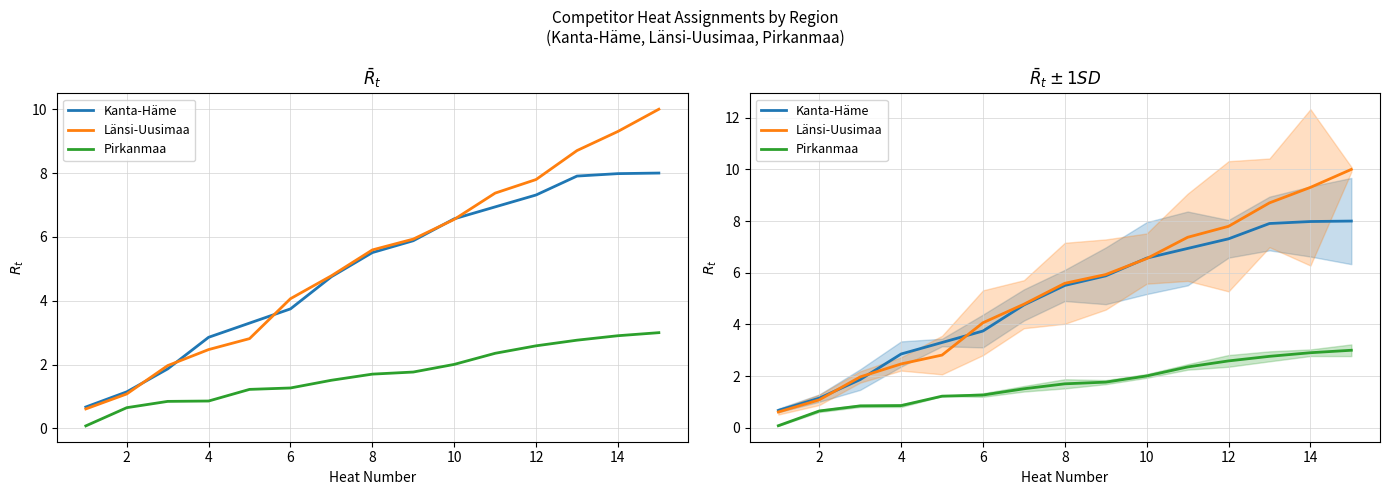

The value of Pirkanmaa at 4 is 0.4. True or false?

False